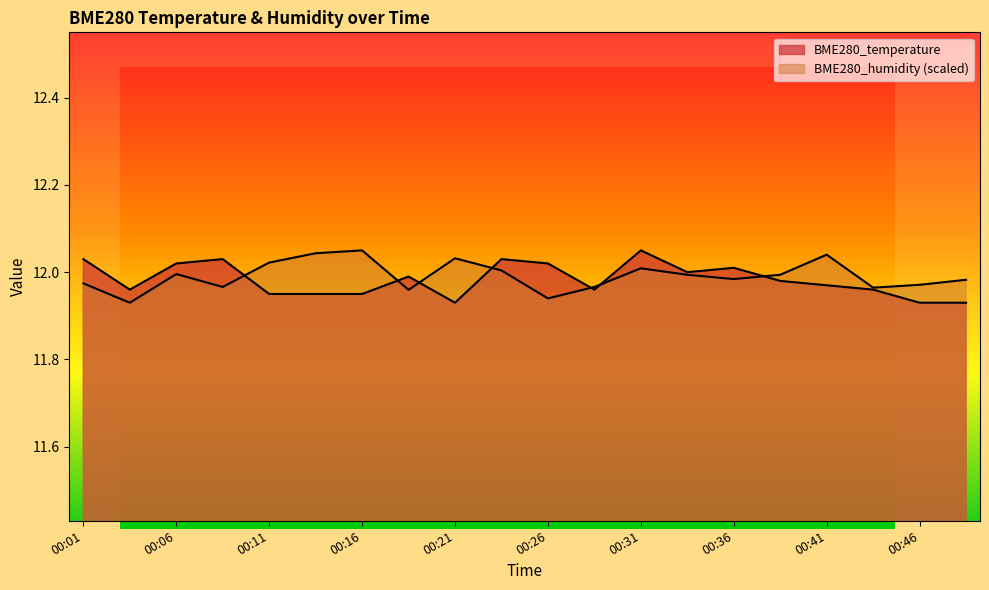

Which series has the largest total across all categories?

BME280_humidity